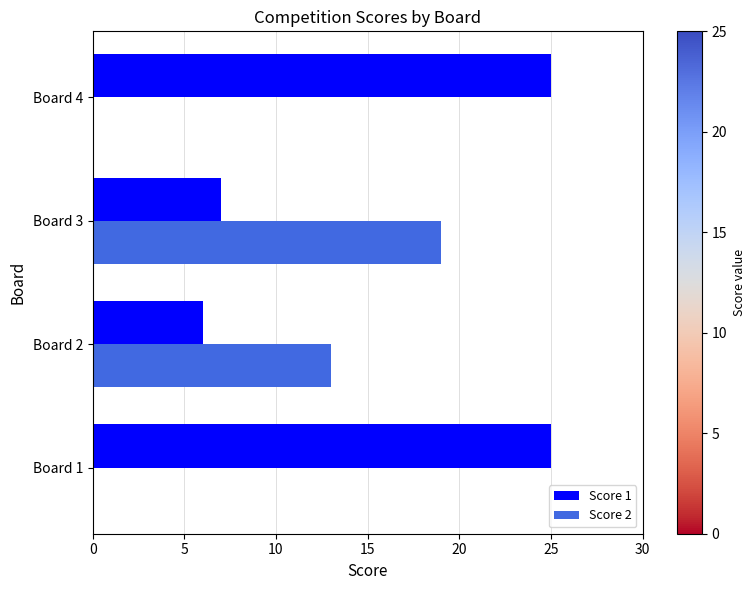

What is the sum of all Score 1 values?

63